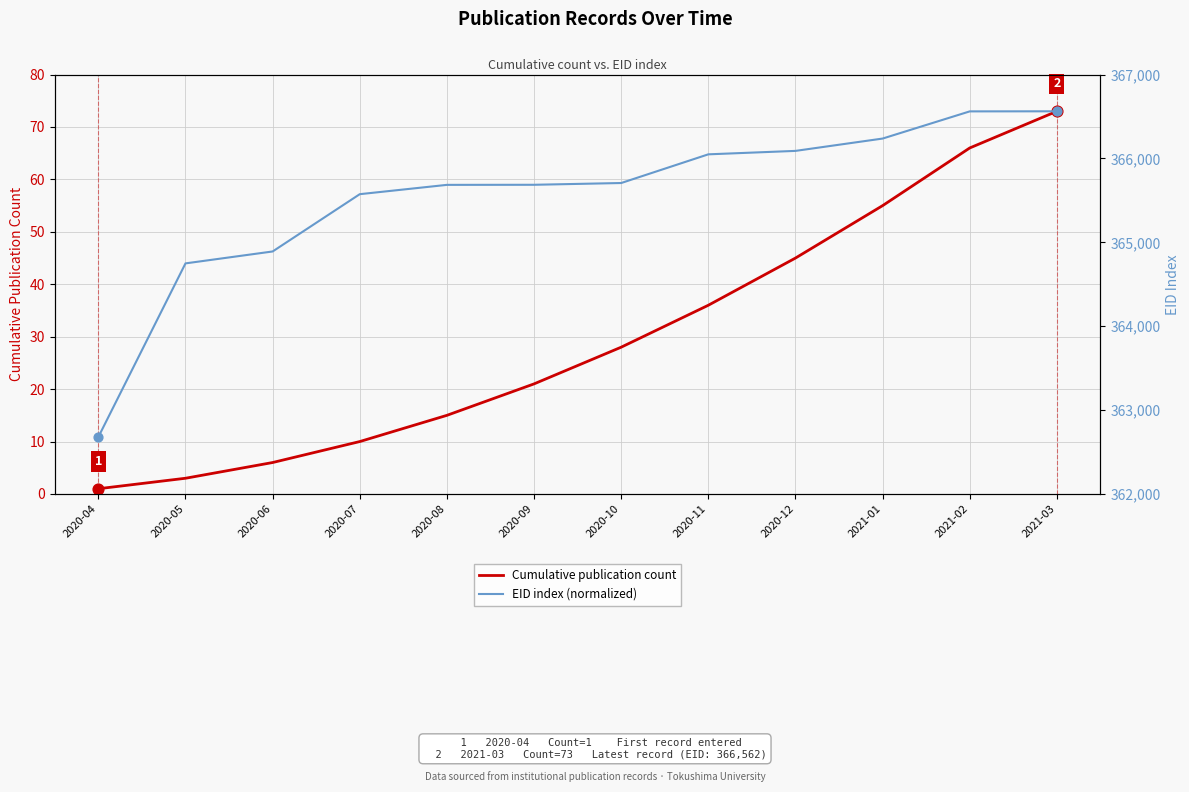

Is the value of Cumulative publication count at 2021-03 greater than the value of EID index (normalized) at 2020-05?

No